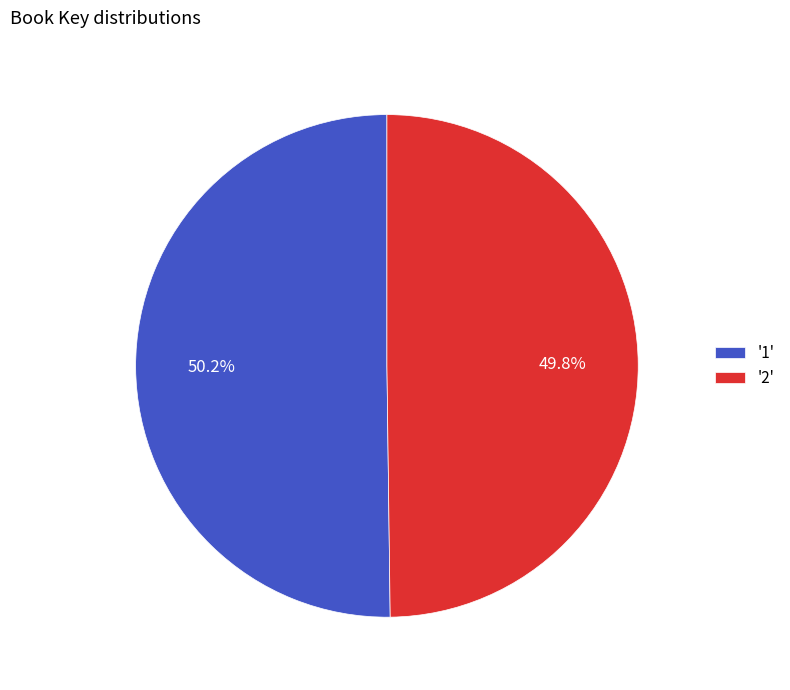

Does any single category account for the majority?

Yes